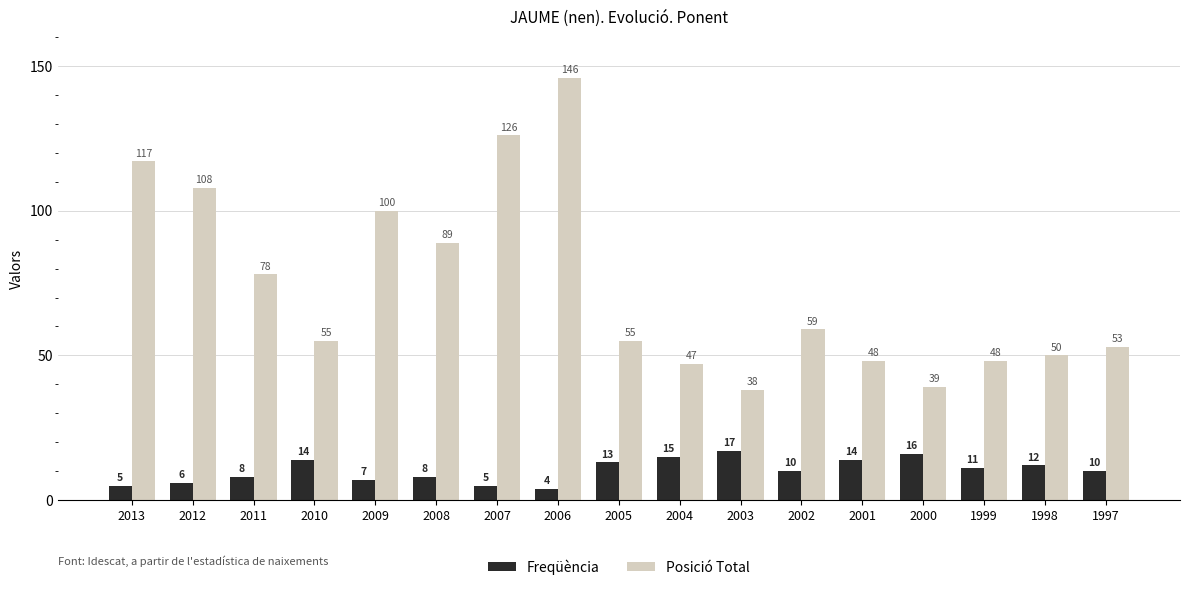

What is the difference between the highest and lowest values at 2010?

41